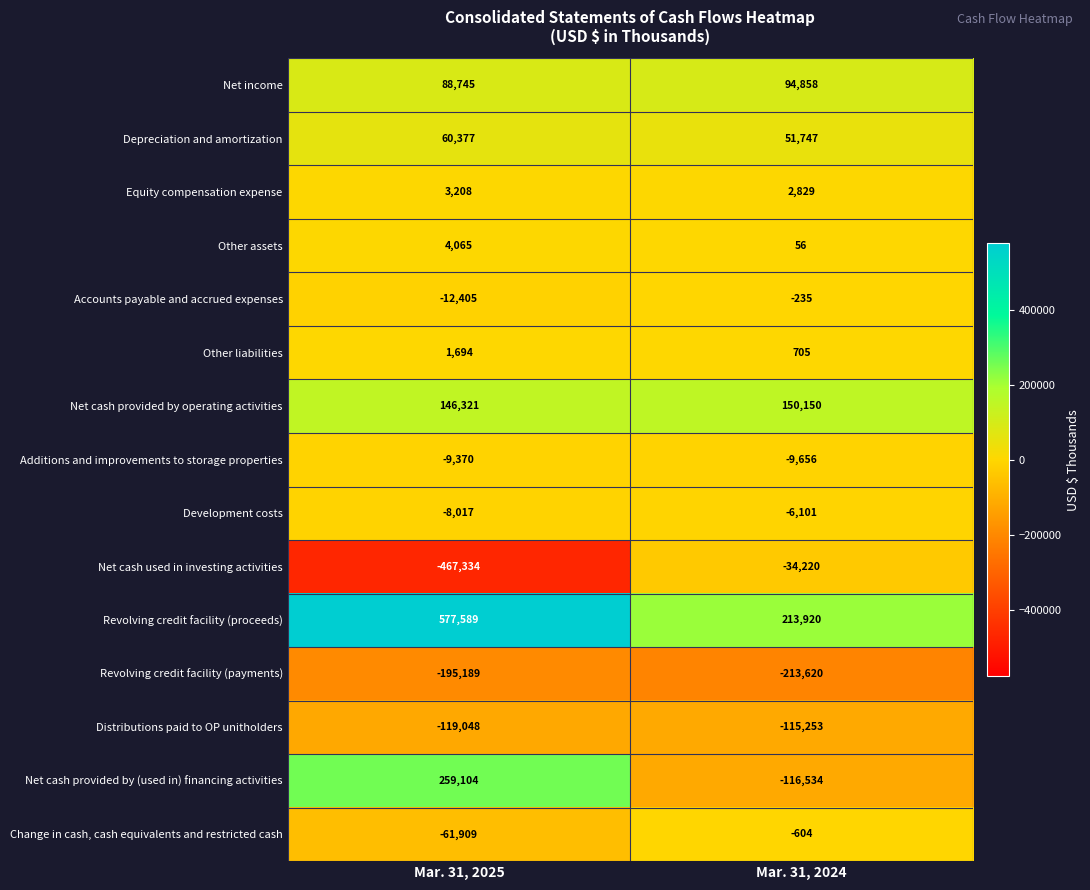

Rank the categories by Other liabilities value from highest to lowest.

Mar. 31, 2025, Mar. 31, 2024